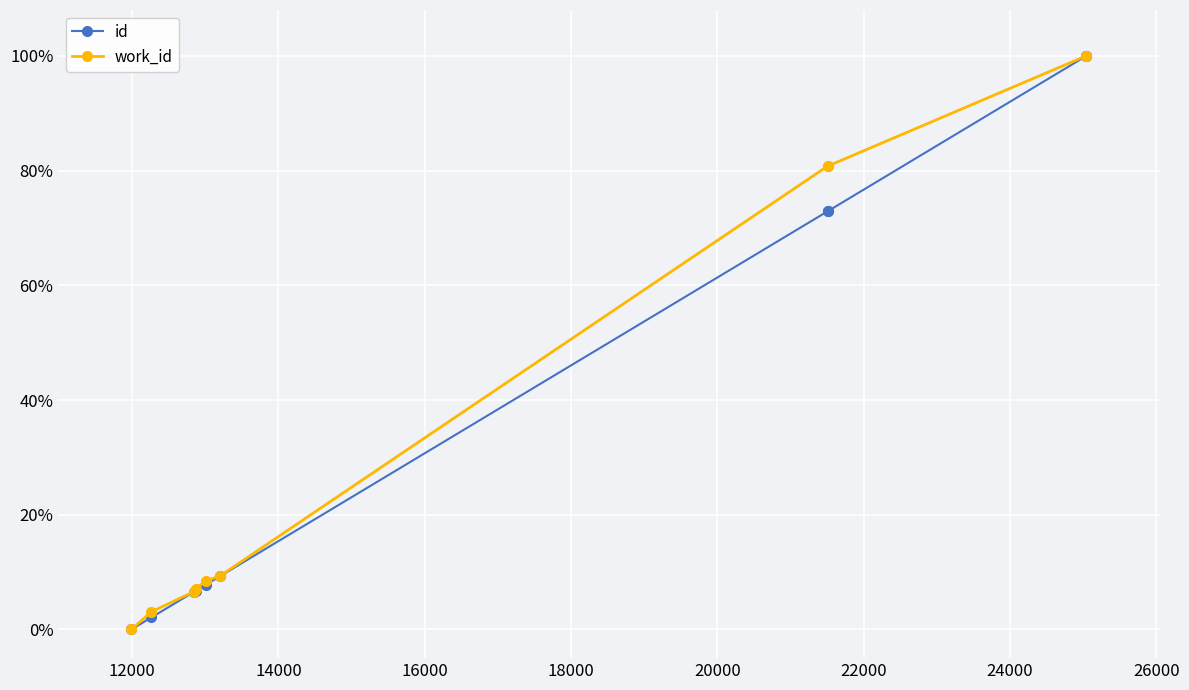

True or false: id has more than 2 points higher than both neighbors.

False